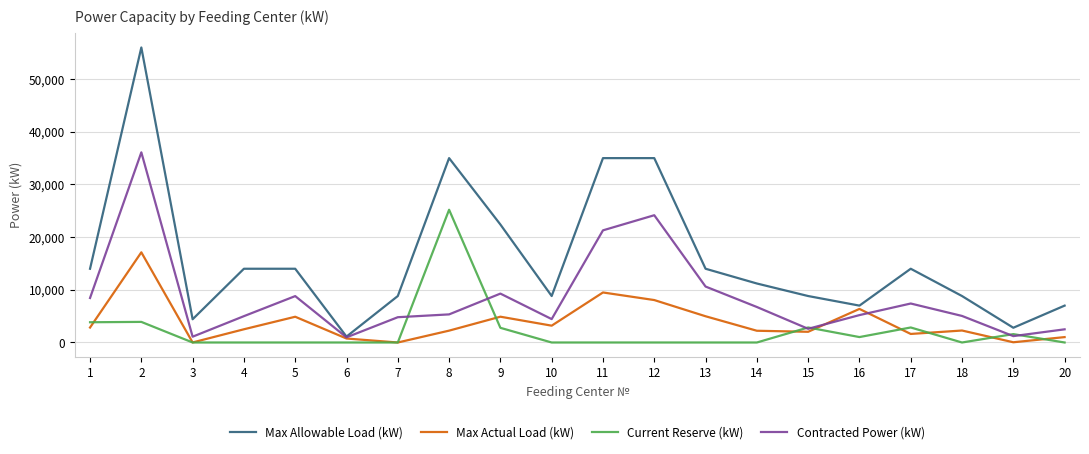

What is the difference between the maximum and minimum values in the Max Allowable Load (kW) series?

54880